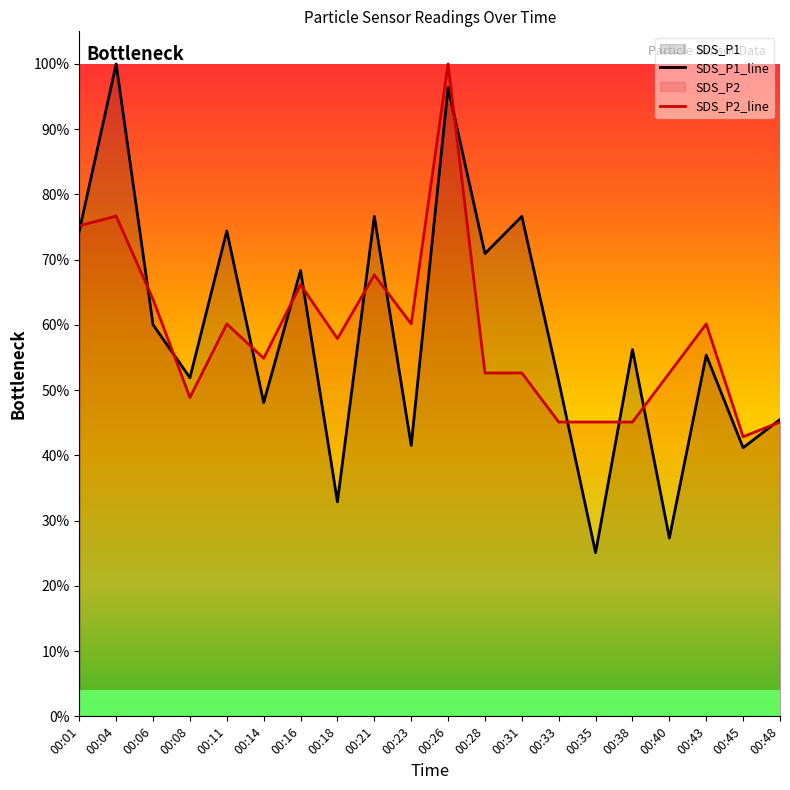

At how many categories does at least one series exceed 0?

20